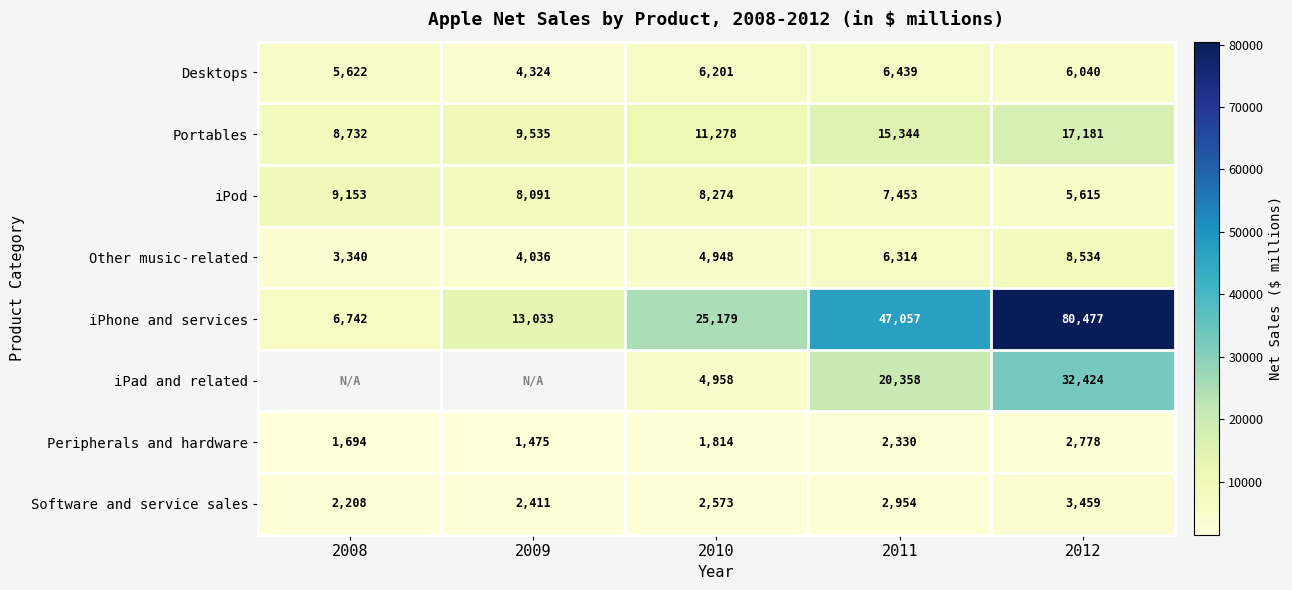

How many Software and service sales values are between 2411 and 2954?

3